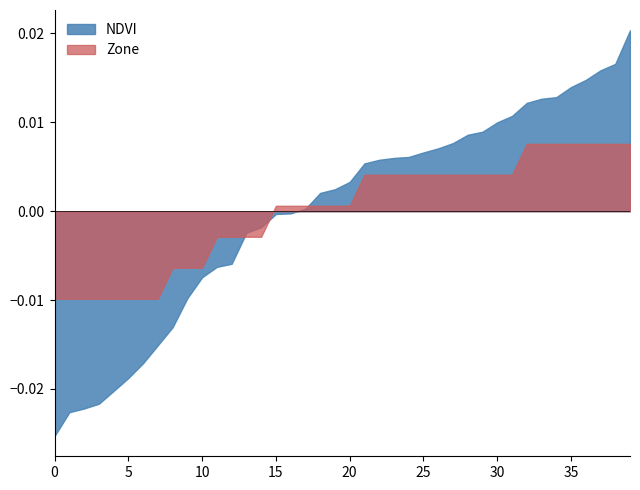

Rank the series at 35 from highest to lowest value.

NDVI, Zone